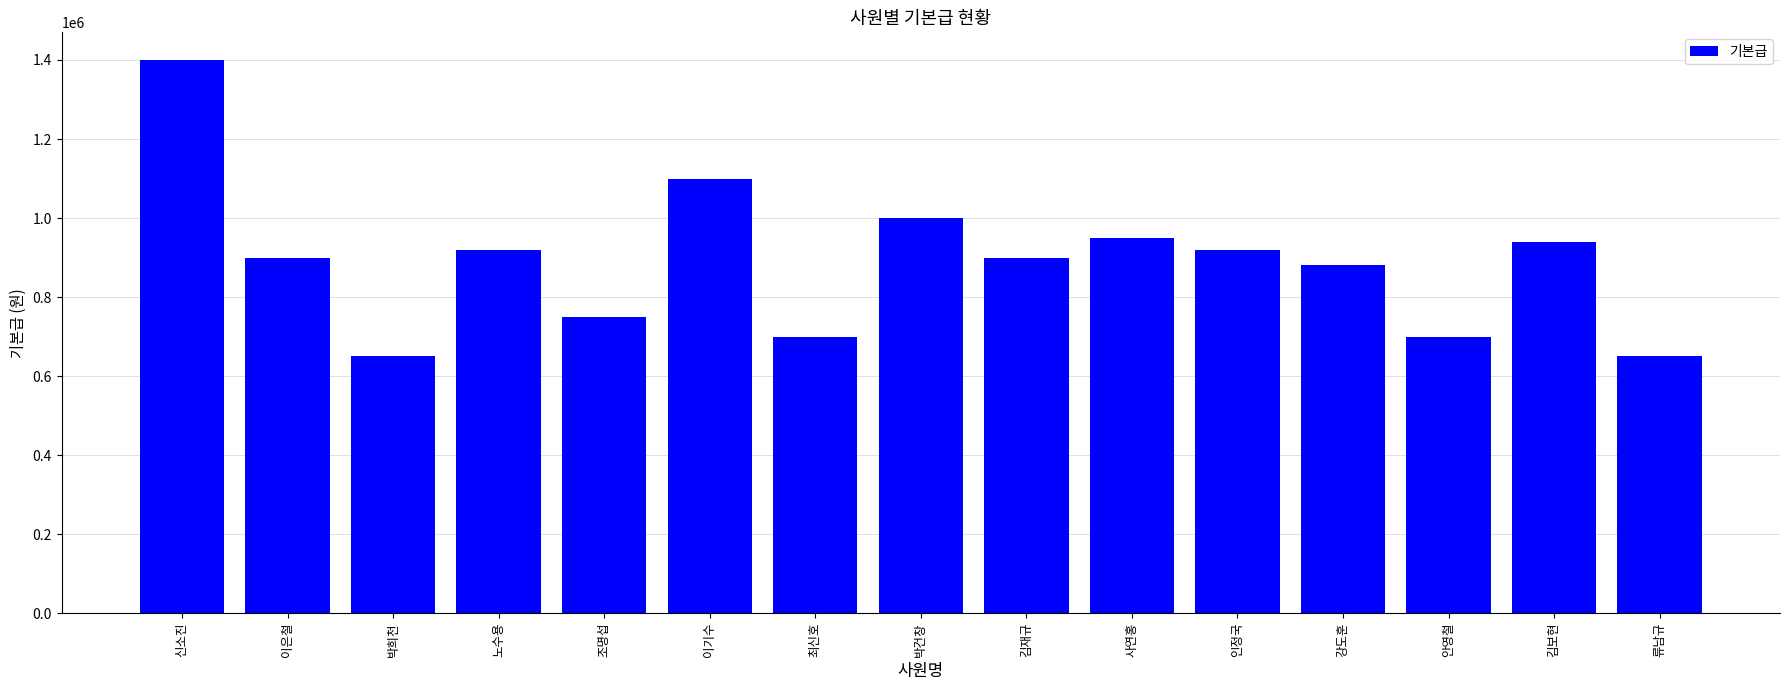

Reading right to left, what are all the values shown in this chart?

650000	940000	700000	880000	920000	950000	900000	1000000	700000	1100000	750000	920000	650000	900000	1400000